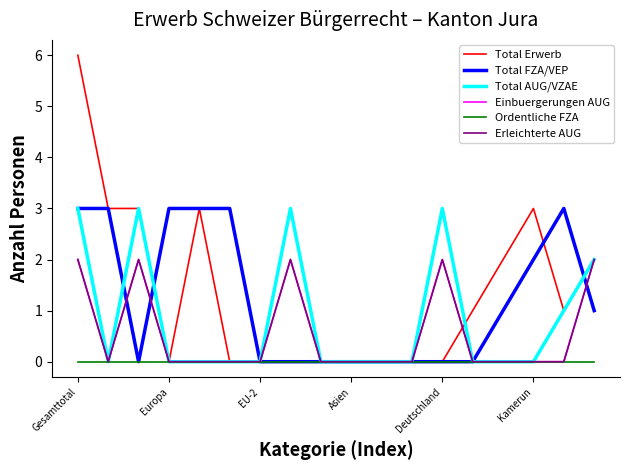

Is this an area chart (filled region under the line)?

No